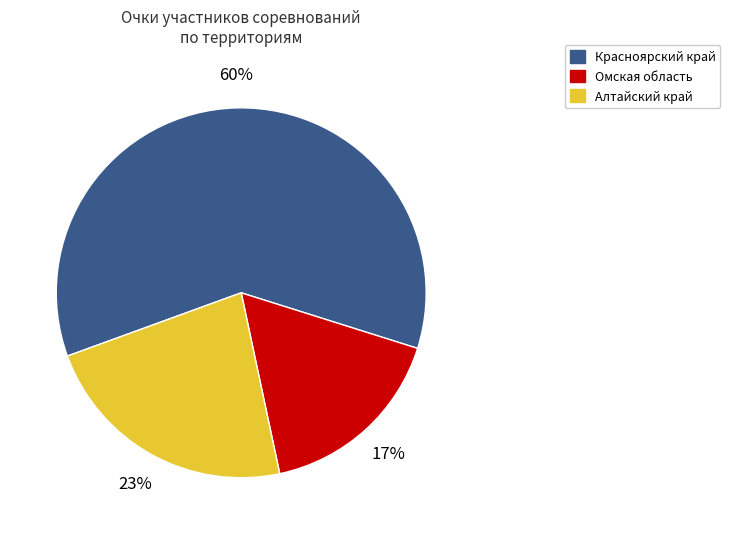

Is there any slice that represents more than half of the pie?

Yes